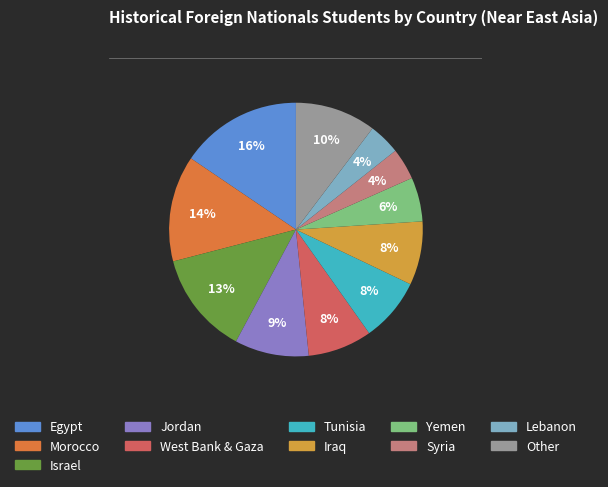

To the nearest percent, what is the average slice percentage?

9%